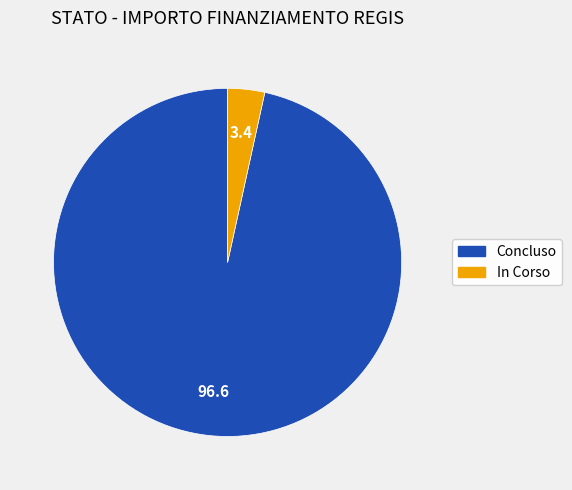

Does any single category account for the majority?

Yes